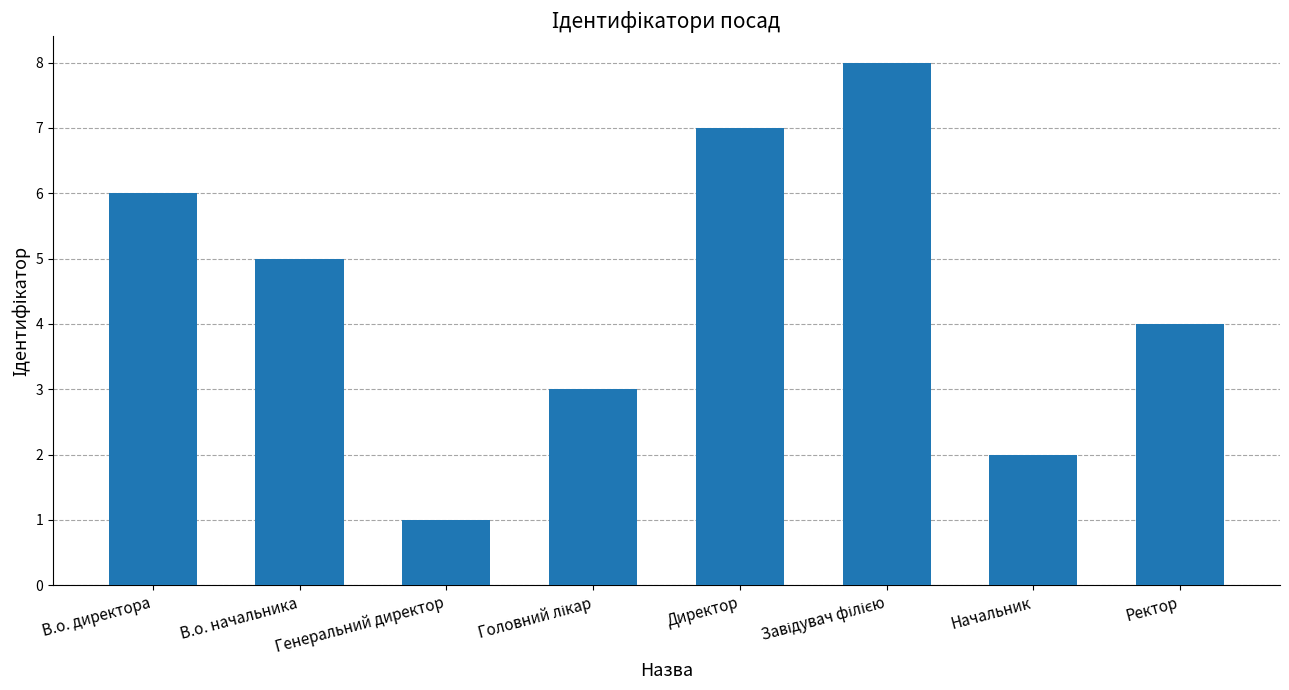

What value does the data have at В.о. директора?

6